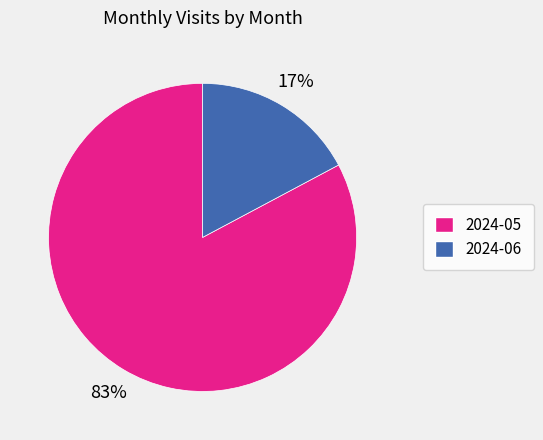

To the nearest percent, what percentage of the pie is 2024-06?

17%